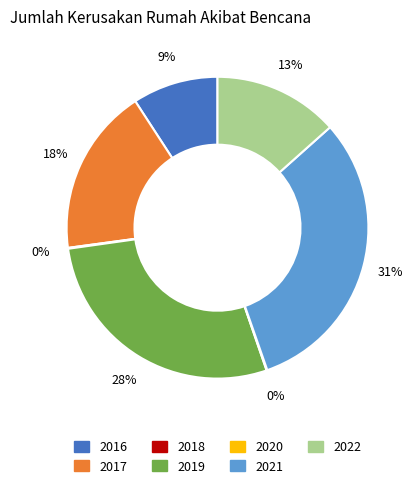

What is the ratio of the value at 2016 to the value at 2019?

0.3